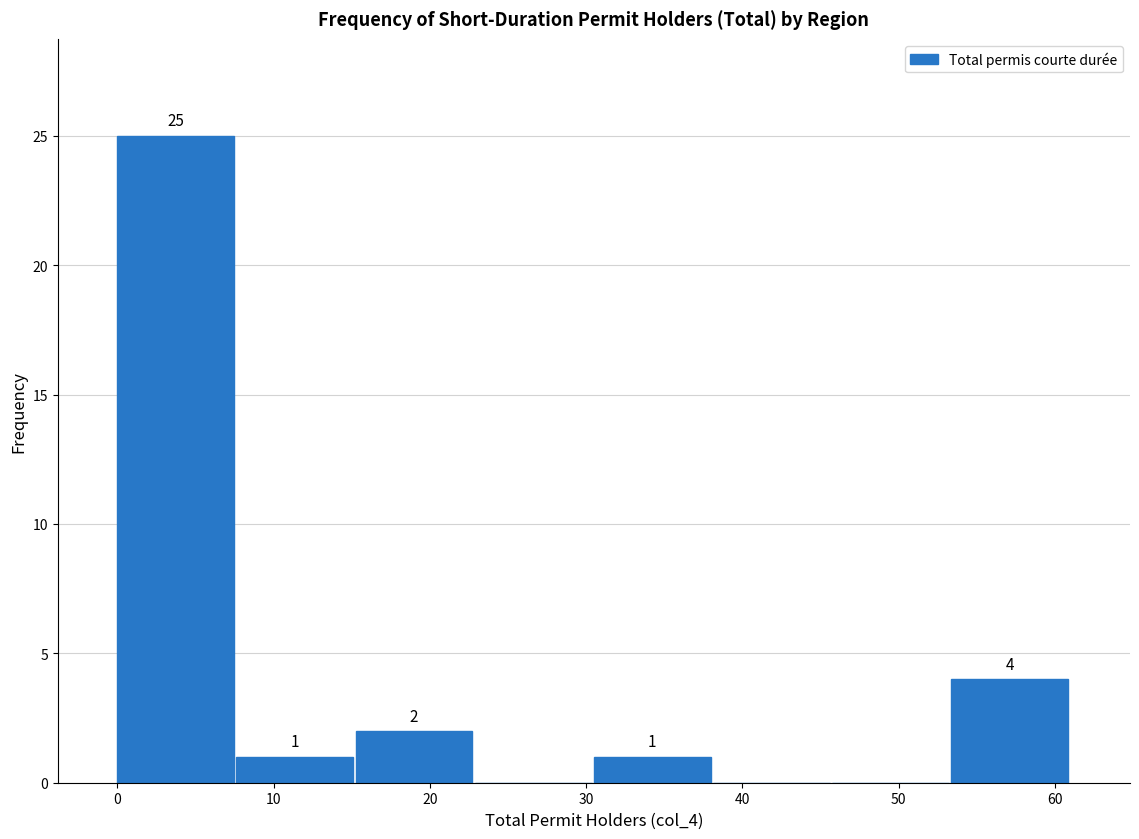

Which range on the x-axis has the tallest bar?

0 to 8